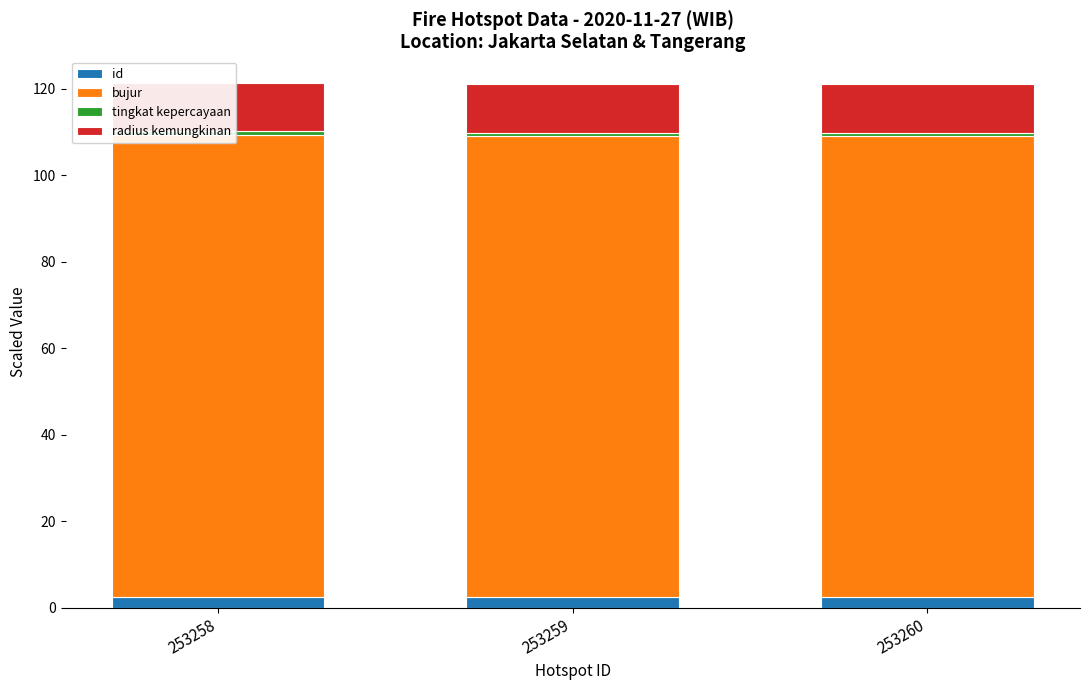

What is the average value of the tingkat kepercayaan series?

0.8